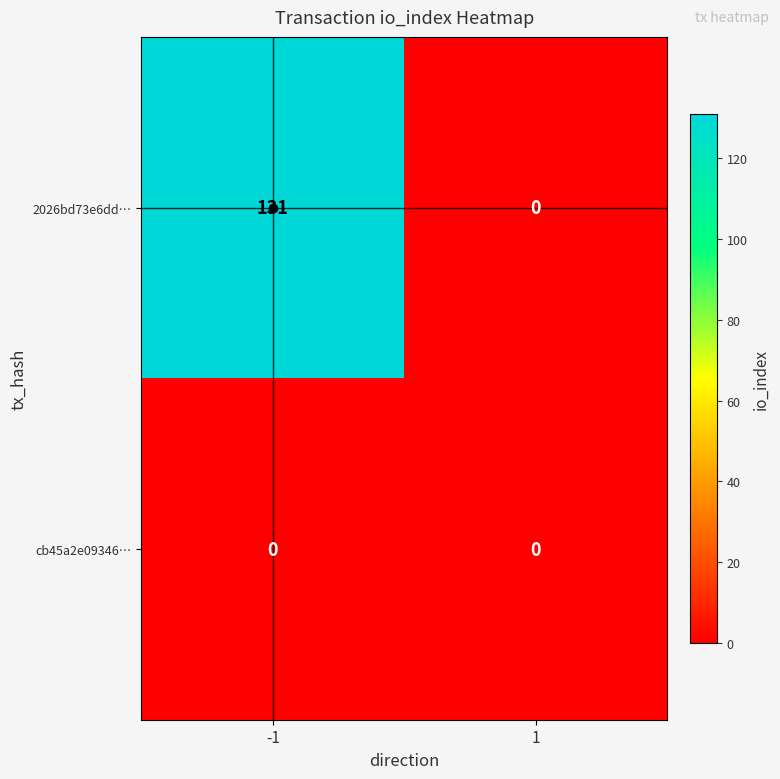

Rank the series by their maximum value, from highest to lowest.

2026bd73e6dd…, cb45a2e09346…